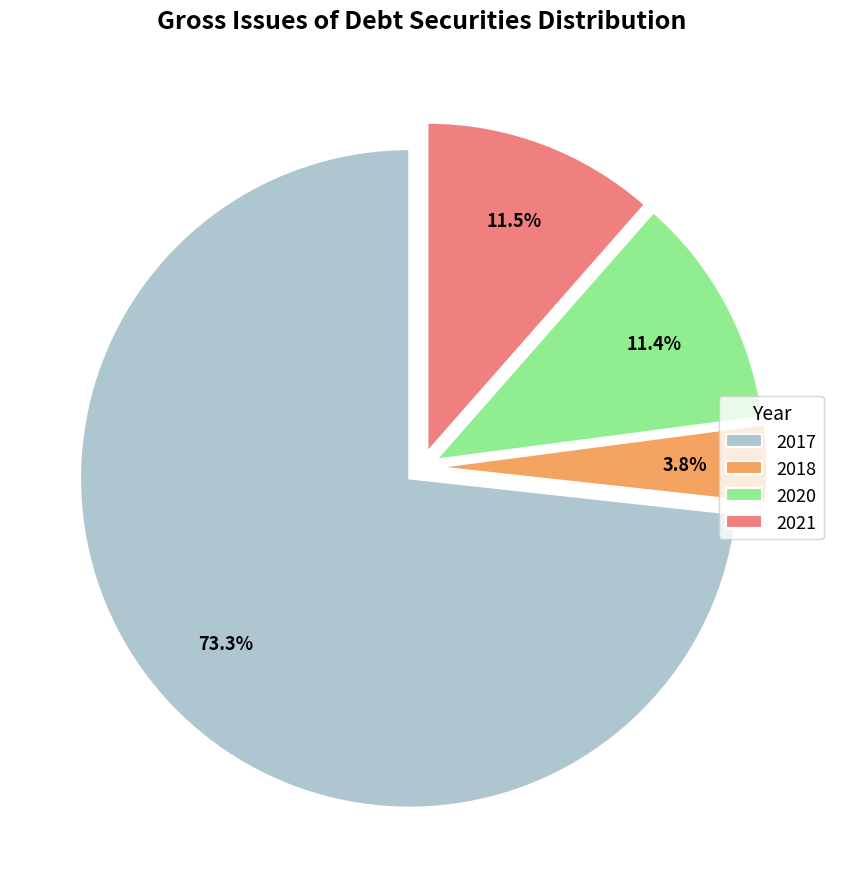

Which slice is the smallest?

2018